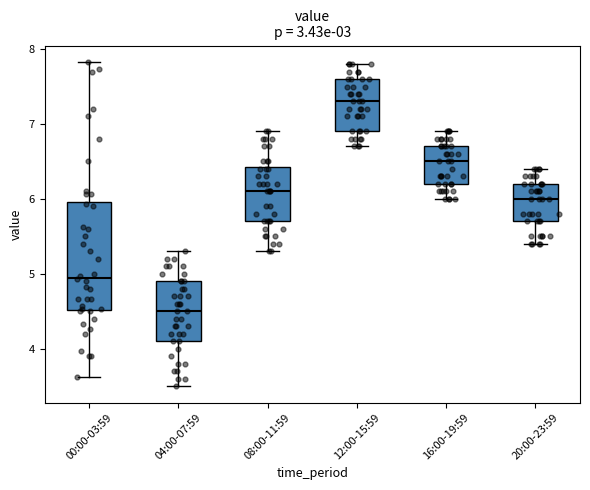

Reading left to right, read every box against the y-axis: the position of its median line, the range the box covers, and the ends of its whiskers. The values are not printed on the chart, so give them approximately, as read against the axis.

00:00-03:59: median 5.0, box 4.5 to 6.0, whiskers 3.6 to 7.8
04:00-07:59: median 4.5, box 4.1 to 4.9, whiskers 3.5 to 5.3
08:00-11:59: median 6.1, box 5.7 to 6.4, whiskers 5.3 to 6.9
12:00-15:59: median 7.3, box 6.9 to 7.6, whiskers 6.7 to 7.8
16:00-19:59: median 6.5, box 6.2 to 6.7, whiskers 6.0 to 6.9
20:00-23:59: median 6.0, box 5.7 to 6.2, whiskers 5.4 to 6.4